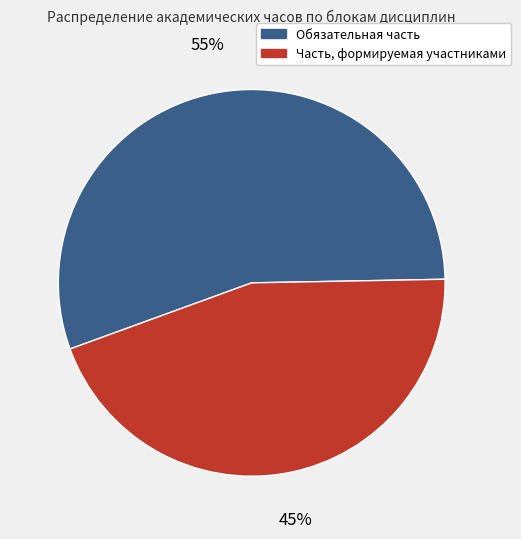

How many segments does this pie chart have?

2